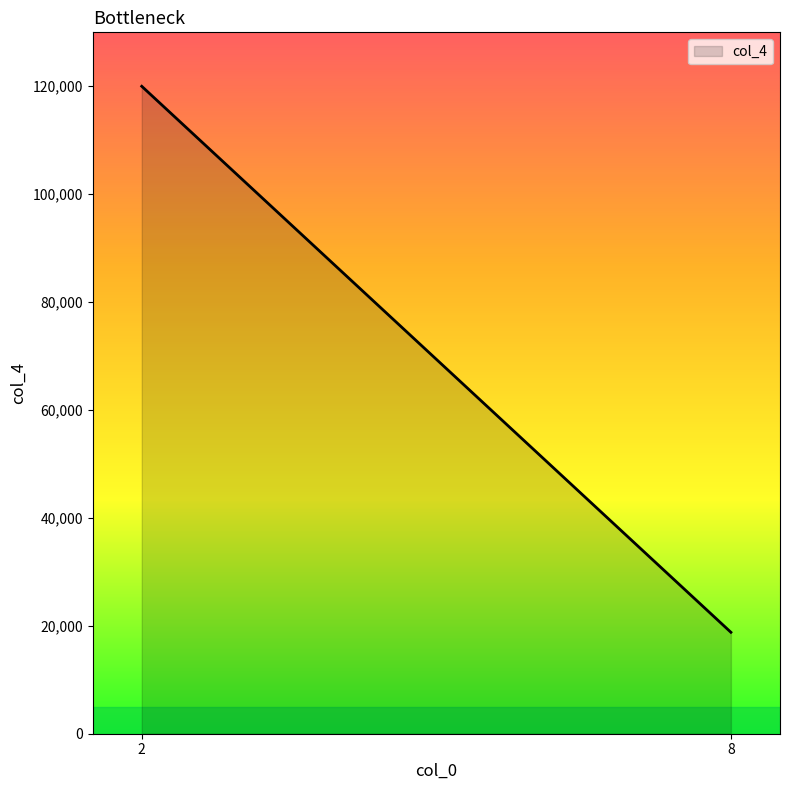

What is the smallest value displayed?

18800.0